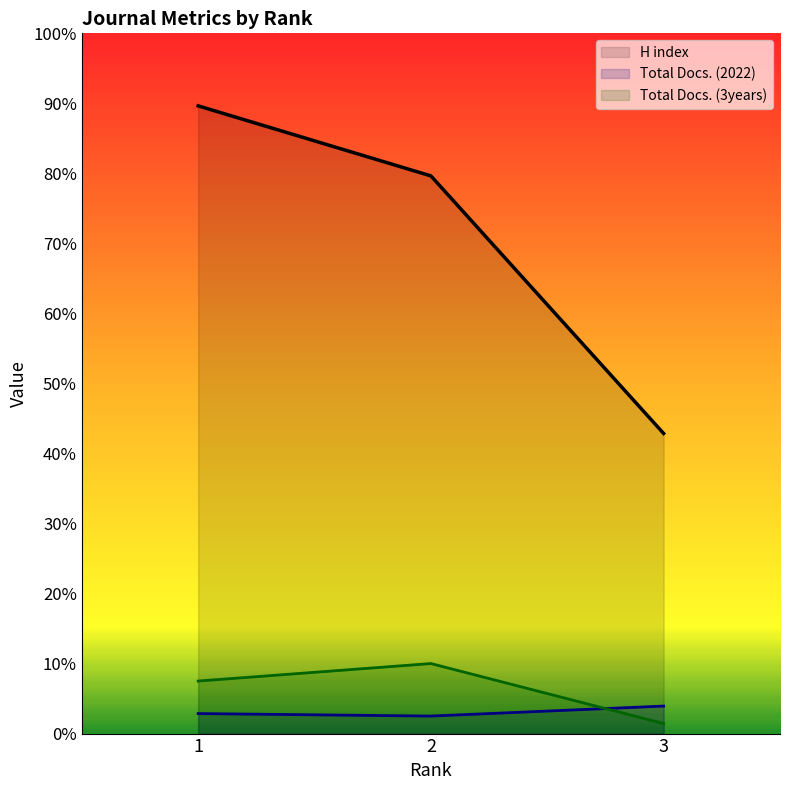

Does the chart display data point markers on the line(s)?

No